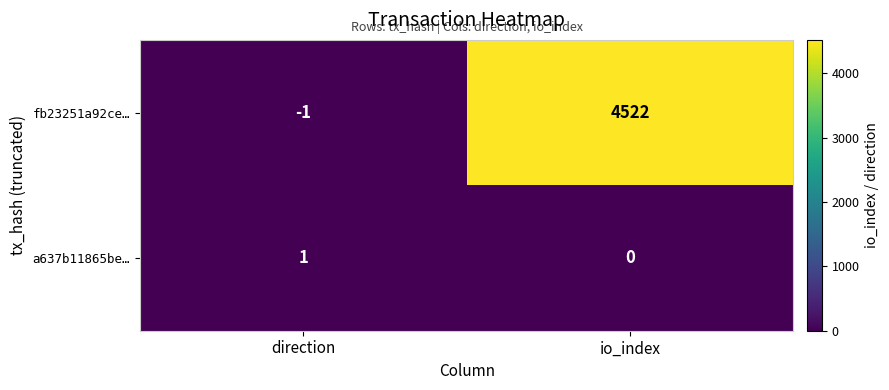

At which label is fb23251a92ce… closest to 2260?

direction